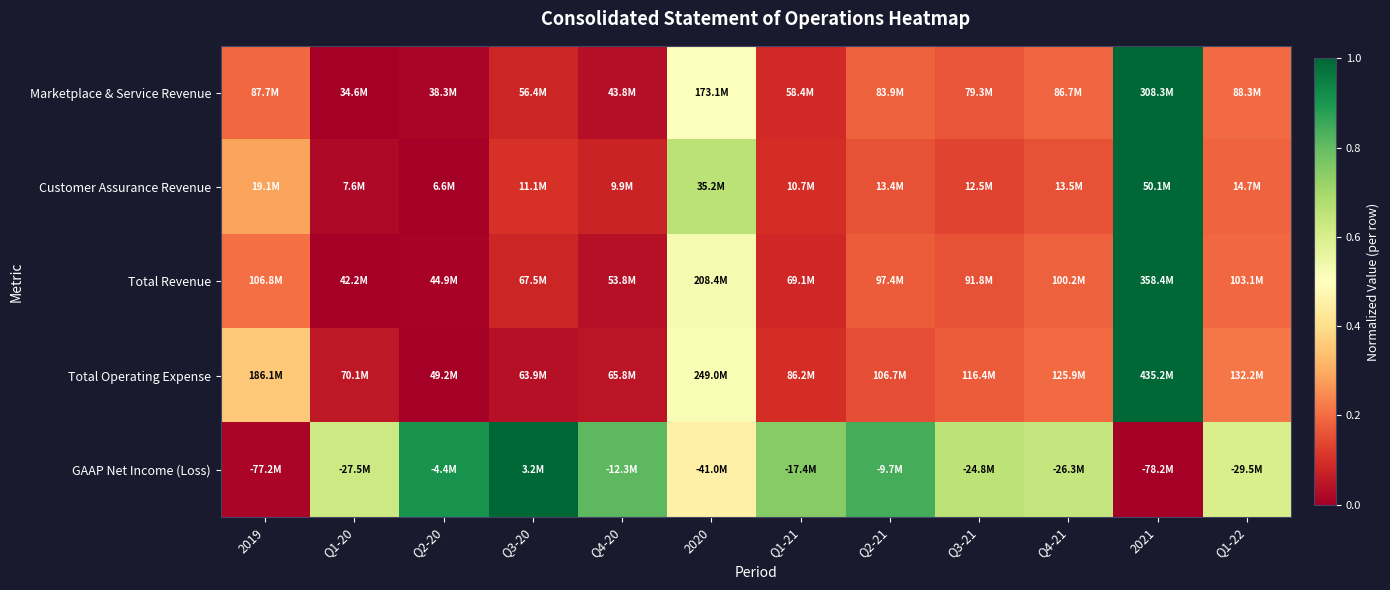

At which category is the sum across all series the highest?

2021